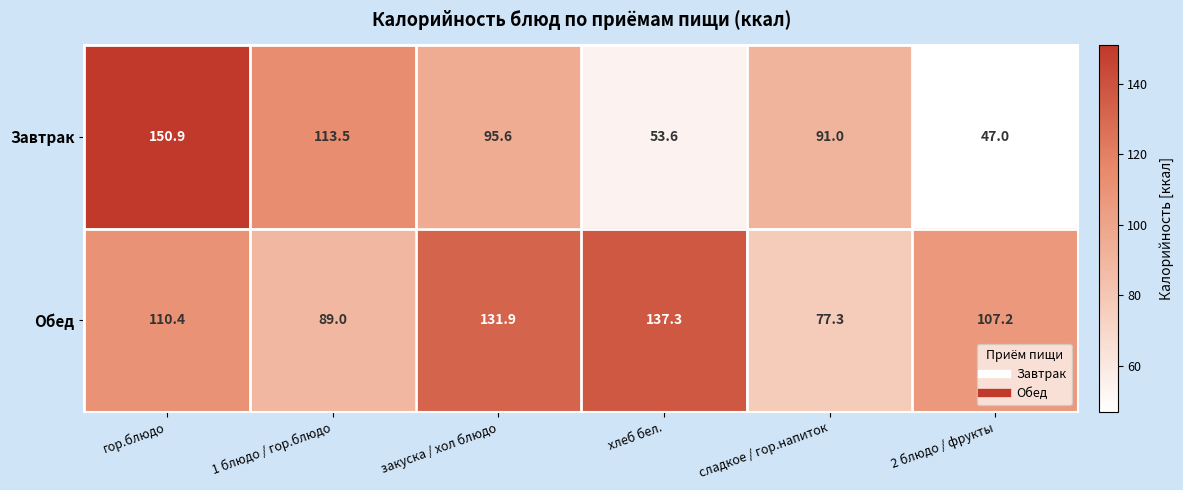

How many categories are shown in the chart?

6